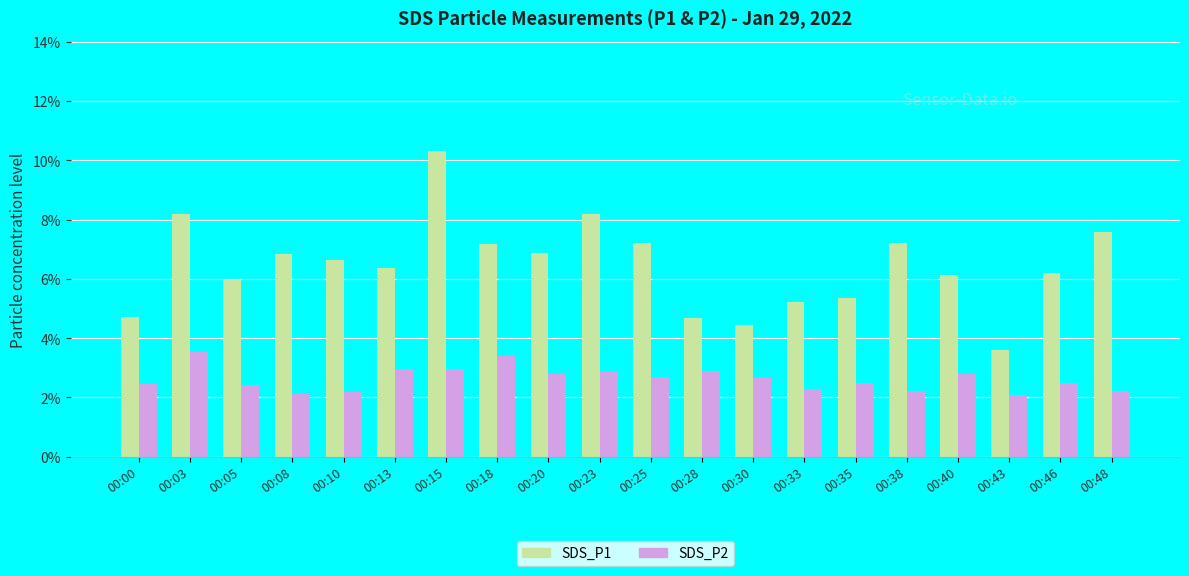

What is the difference between the maximum and minimum values in the SDS_P1 series?

6.7